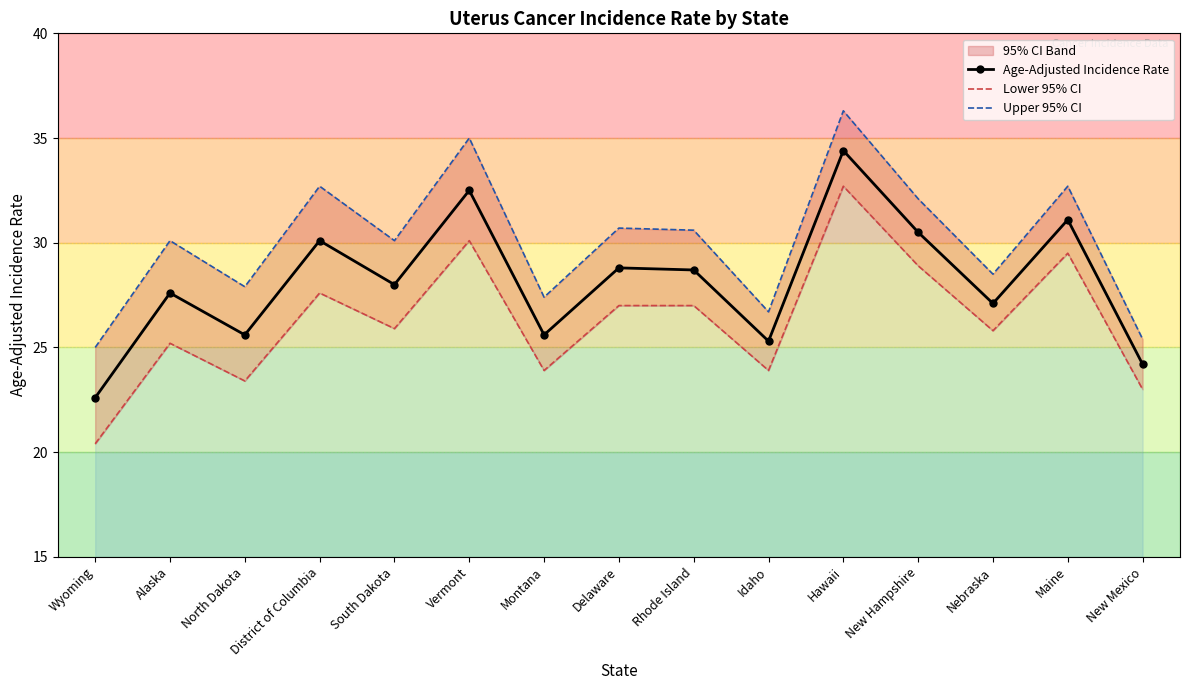

Is it true that Lower 95% CI equals 27.0 at Delaware?

True